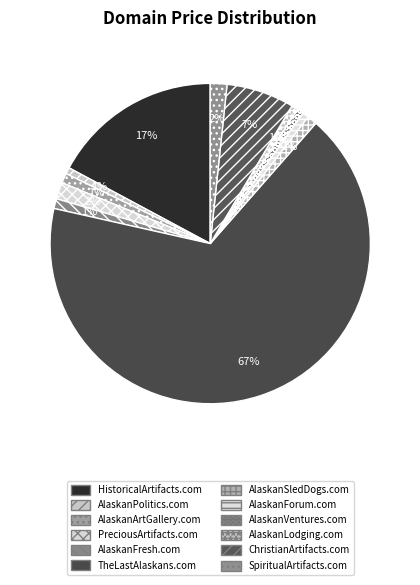

Which slice is the largest?

TheLastAlaskans.com